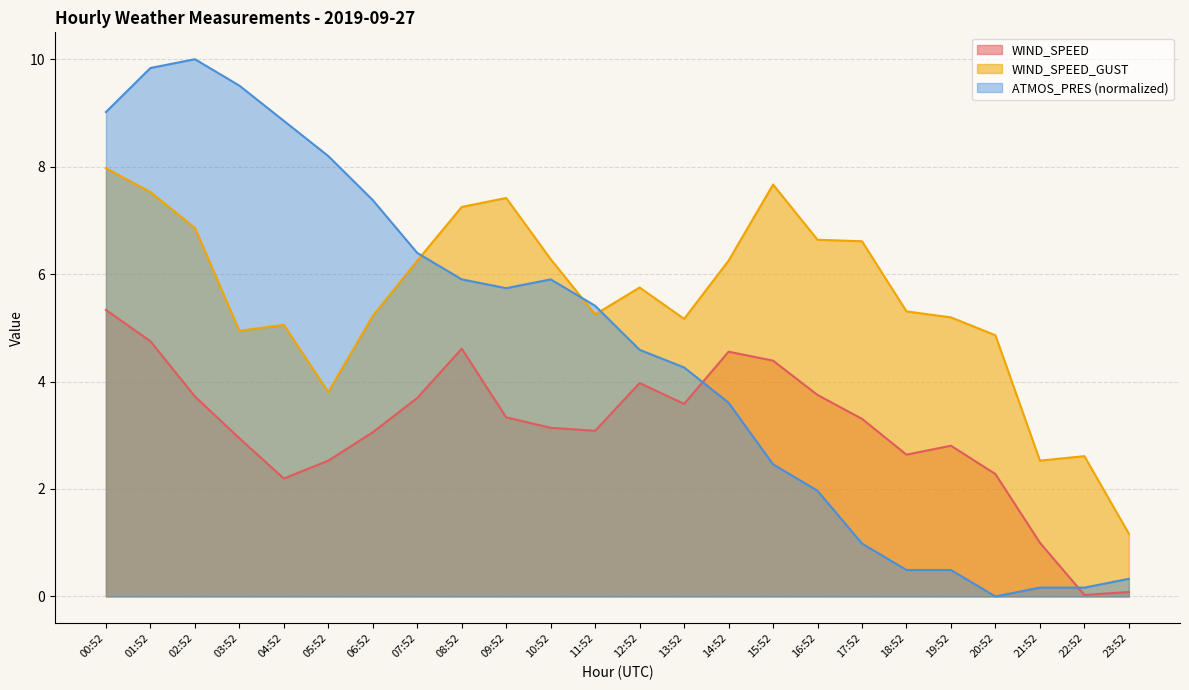

List the series in order of their peak value, highest first.

ATMOS_PRES (normalized), WIND_SPEED_GUST, WIND_SPEED